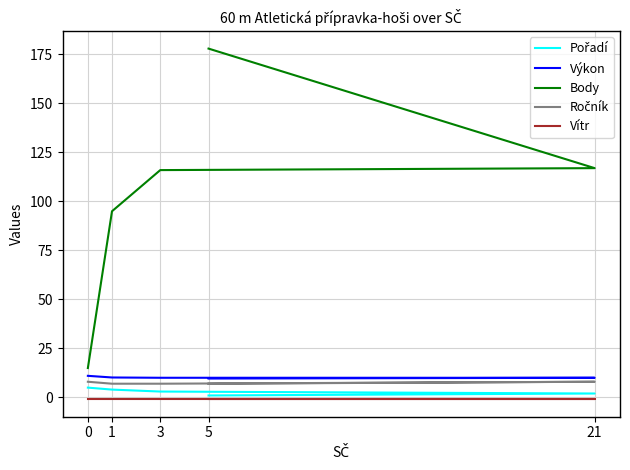

Where is Body nearest to the value 96?

1